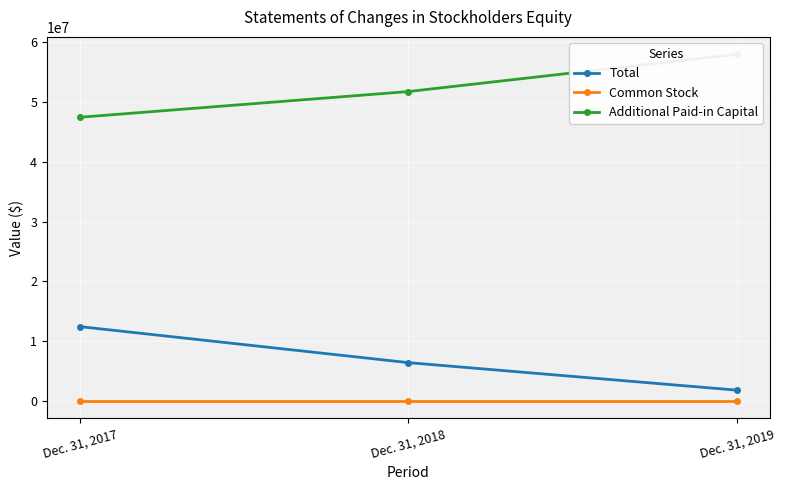

What is the value of the Additional Paid-in Capital point at the 2nd from the left?

51721834